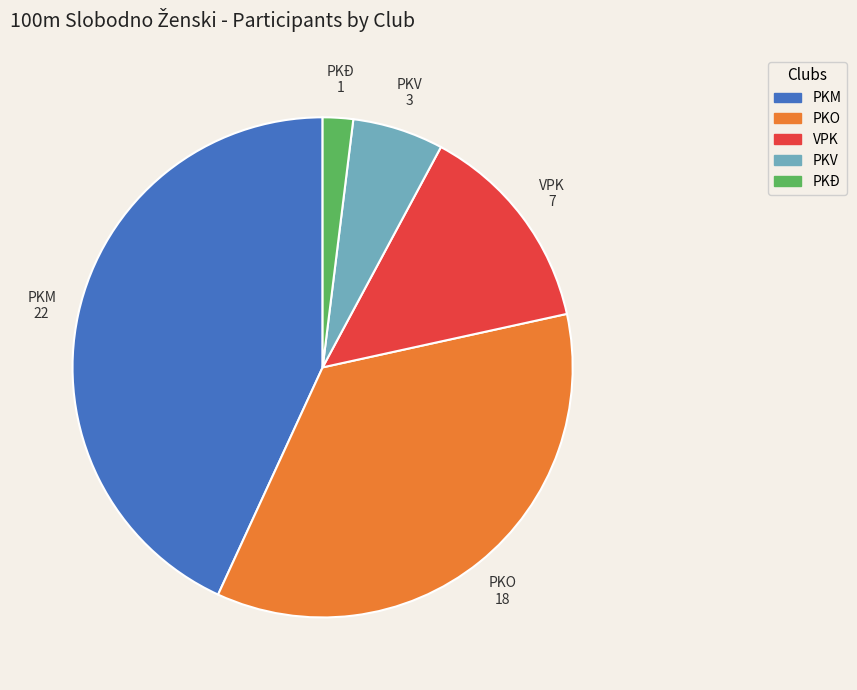

Approximately how many times larger is the value at PKM compared to PKV?

7.3